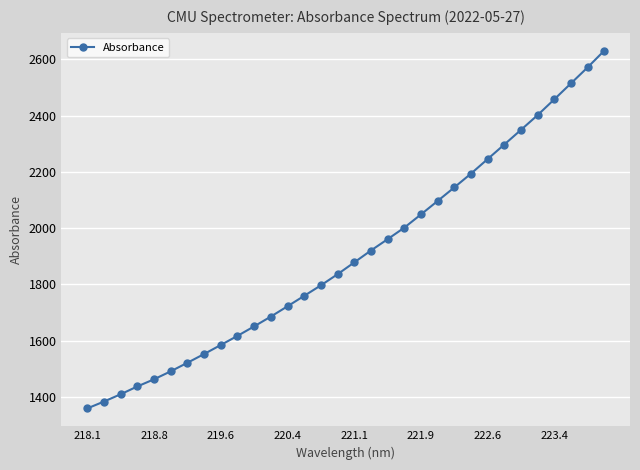

Does the chart display data point markers on the line(s)?

Yes